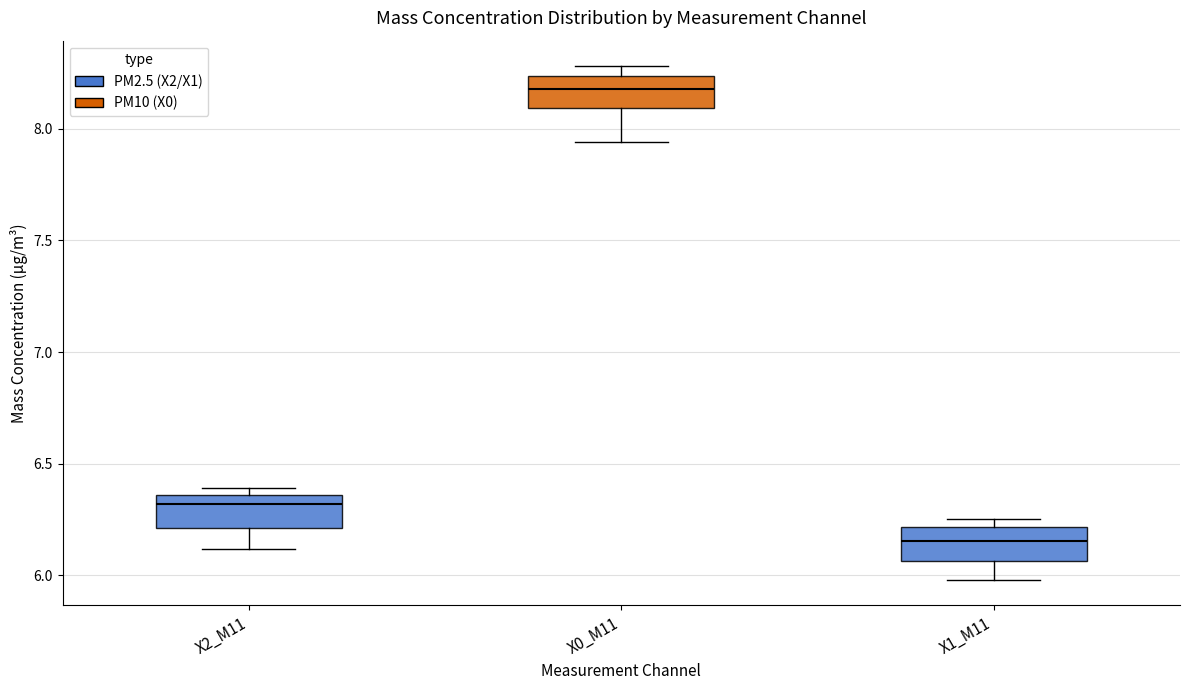

Reading left to right, read every box against the y-axis: the position of its median line, the range the box covers, and the ends of its whiskers. The values are not printed on the chart, so give them approximately, as read against the axis.

X2_M11: median 6.30, box 6.20 to 6.35, whiskers 6.10 to 6.40
X0_M11: median 8.20, box 8.10 to 8.25, whiskers 7.95 to 8.30
X1_M11: median 6.15, box 6.05 to 6.20, whiskers 6.00 to 6.25